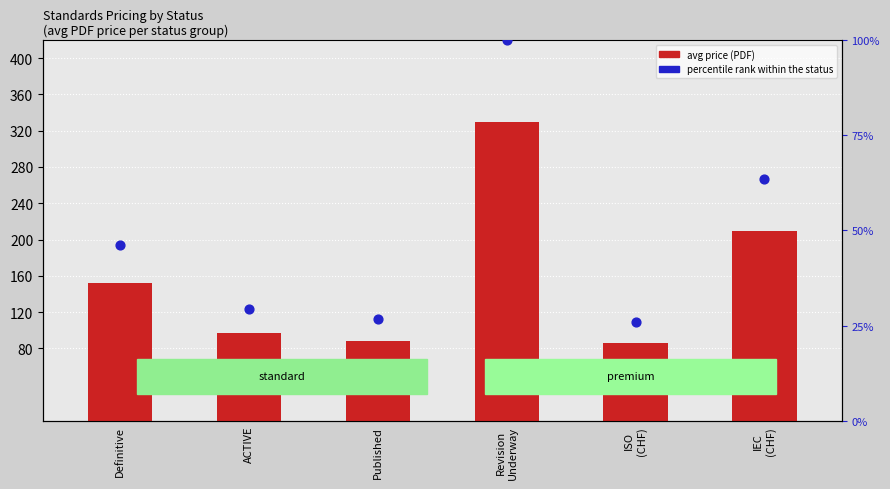

Which series contains the highest Y value?

avg price (PDF)